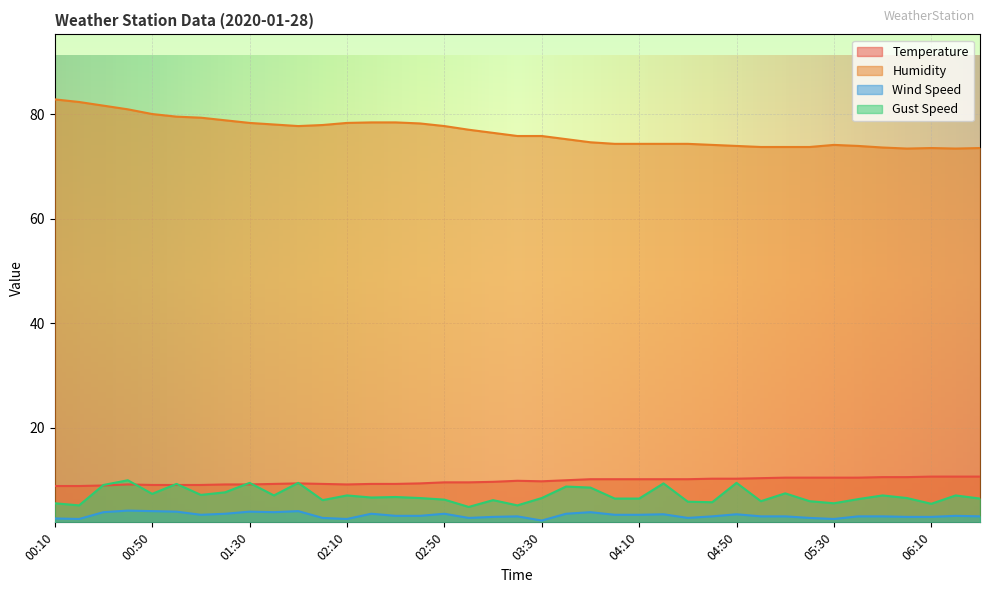

True or false: Gust Speed has a value of 7.7 at 01:20.

True